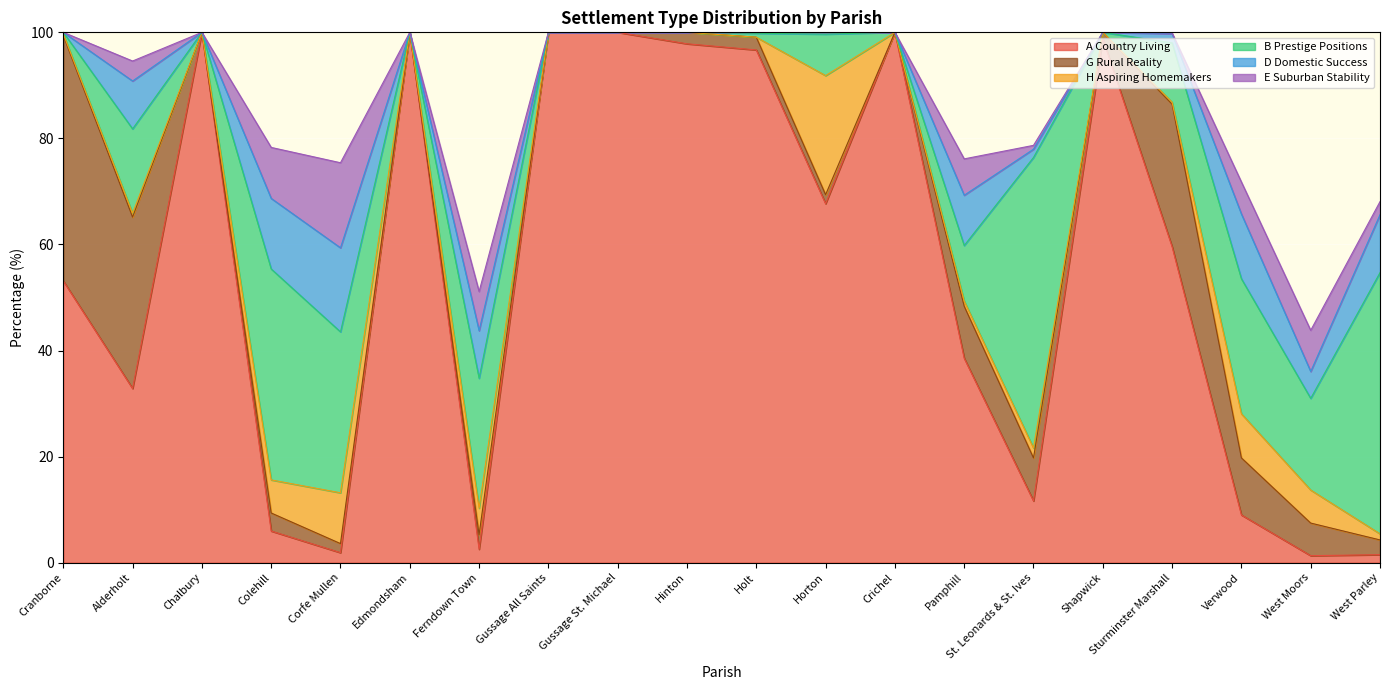

How many lines are shown in the chart?

6